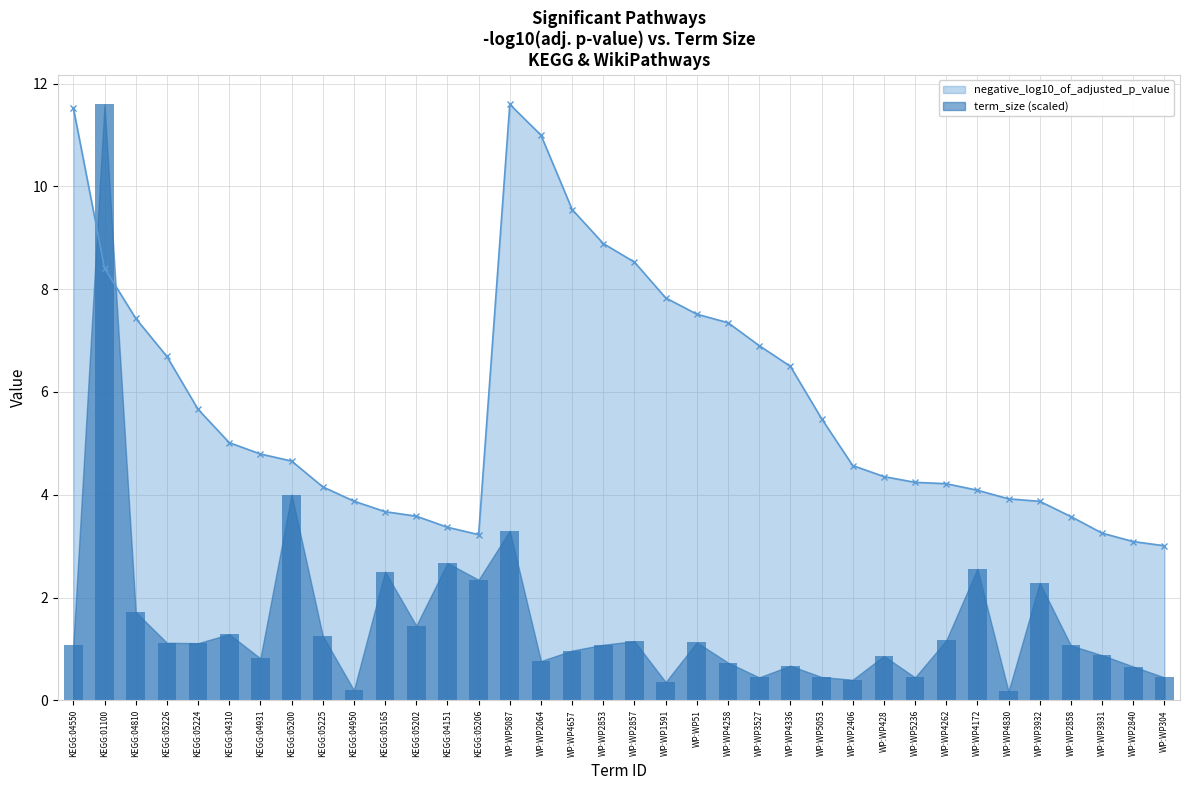

Which series changed the most between KEGG:05224 and KEGG:05165?

negative_log10_of_adjusted_p_value